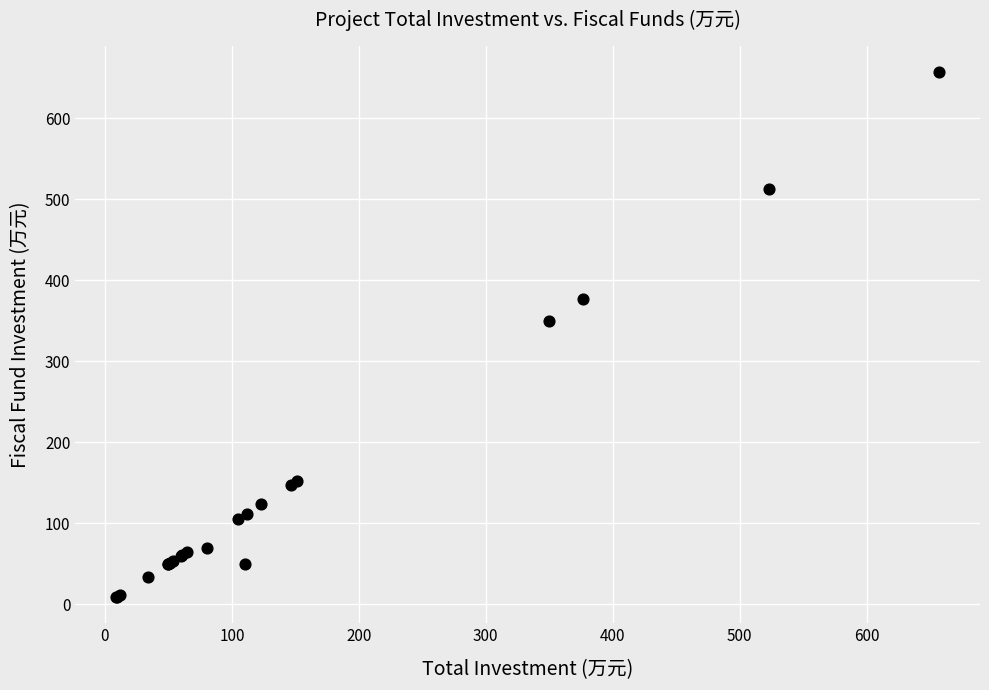

What Y value in the scatter plot is closest to 332?

349.6